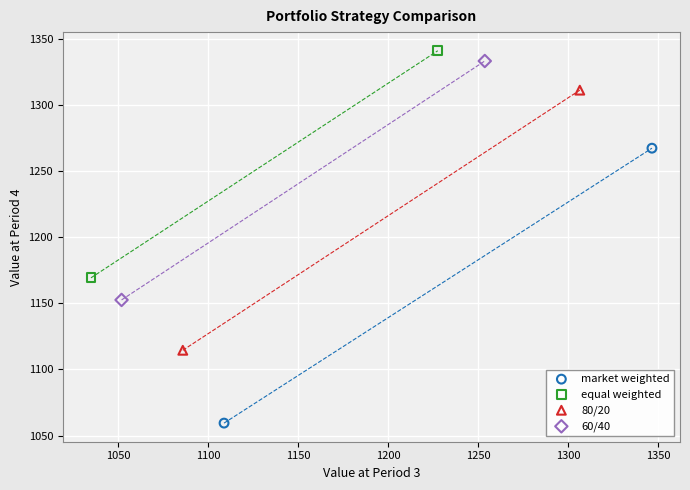

Which series reaches the minimum Y coordinate?

market weighted